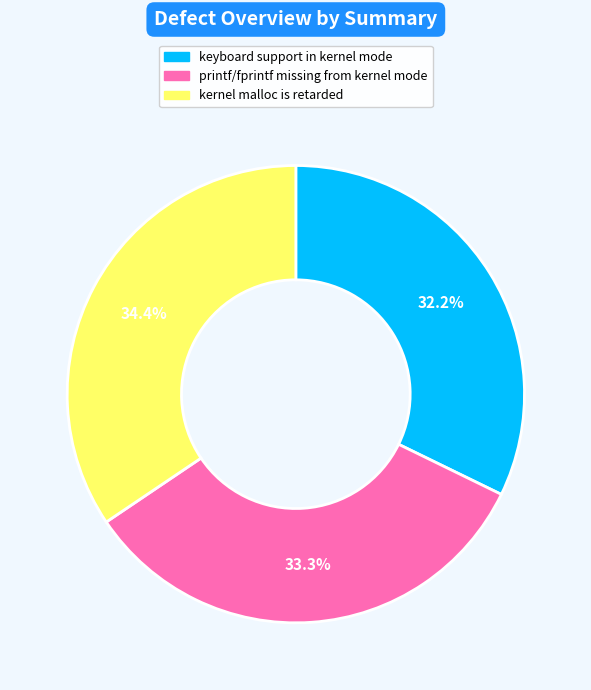

What is the largest slice in the pie chart?

kernel malloc is retarded